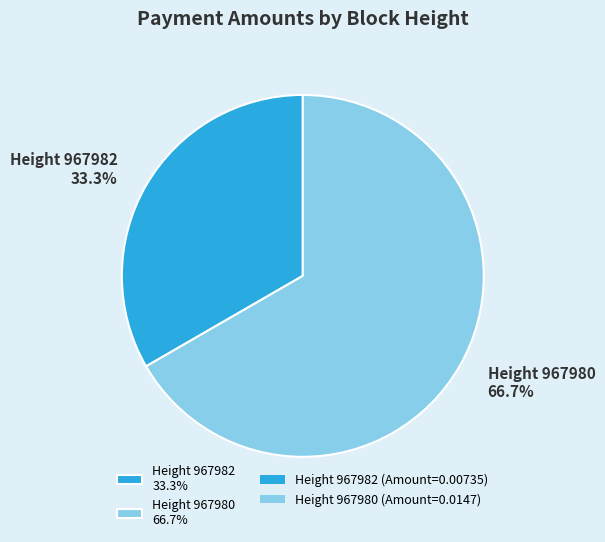

Rank the categories by value from lowest to highest.

Height 967982 33.3%, Height 967980 66.7%